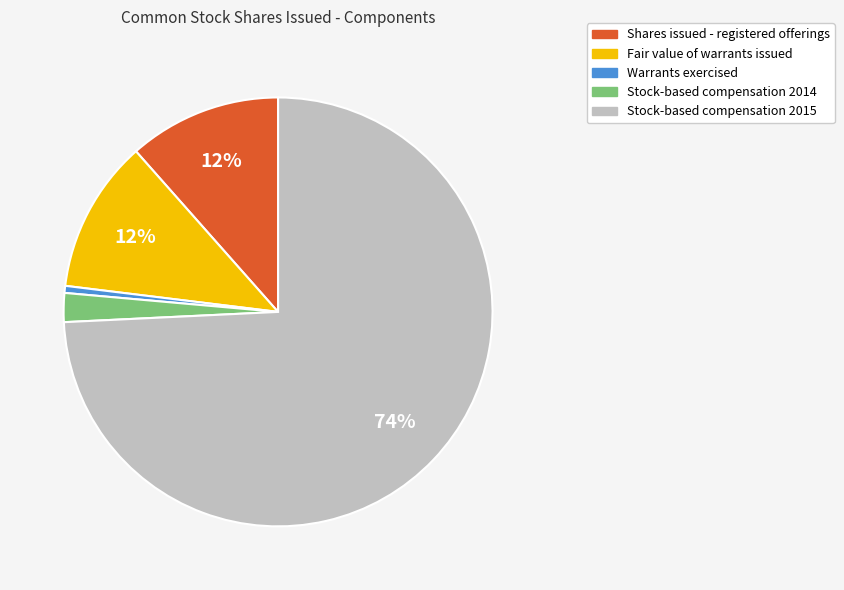

Is the sum of Shares issued - registered offerings and Warrants exercised greater than half?

No